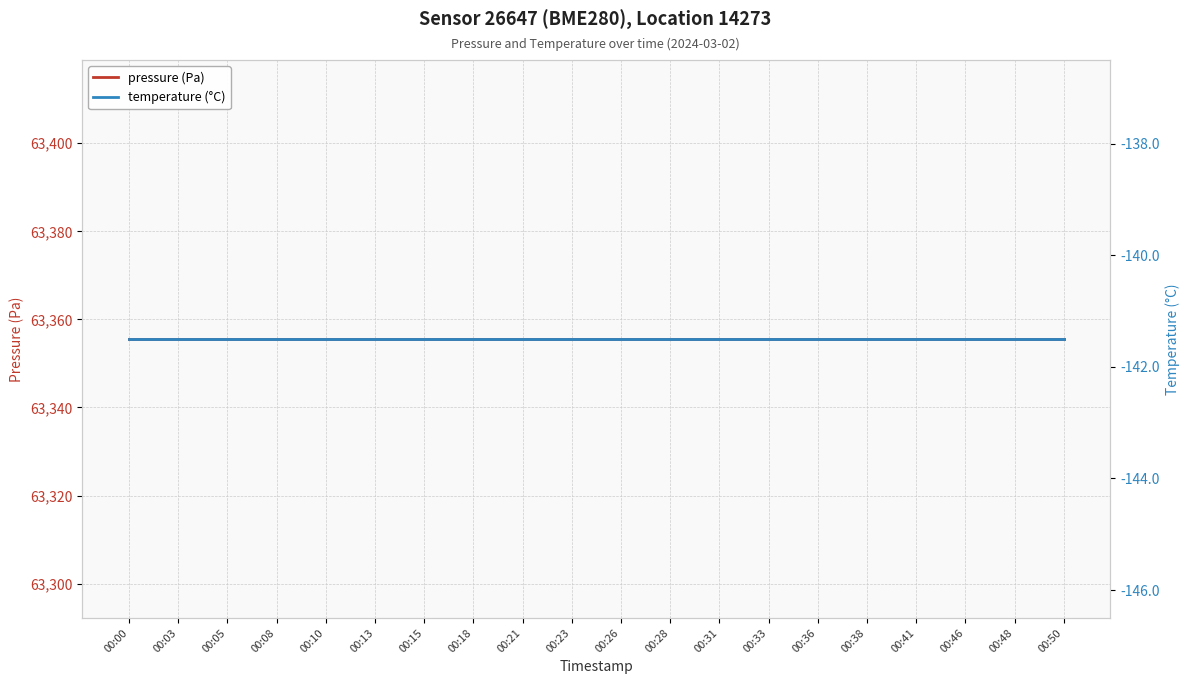

Does the chart display data point markers on the line(s)?

No